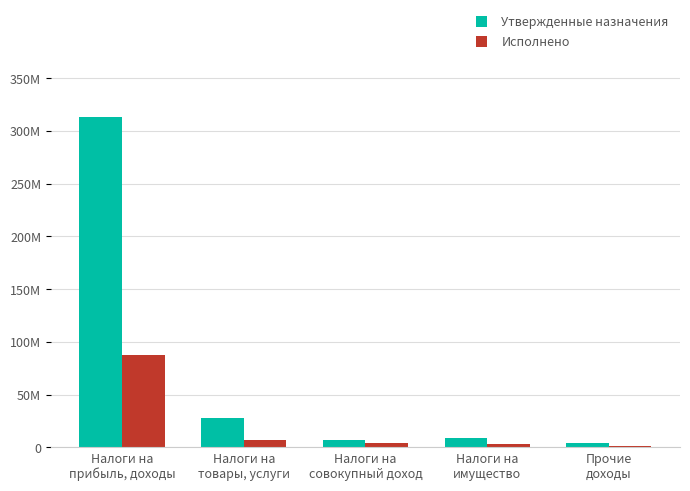

What position from the right is Прочие
доходы?

1